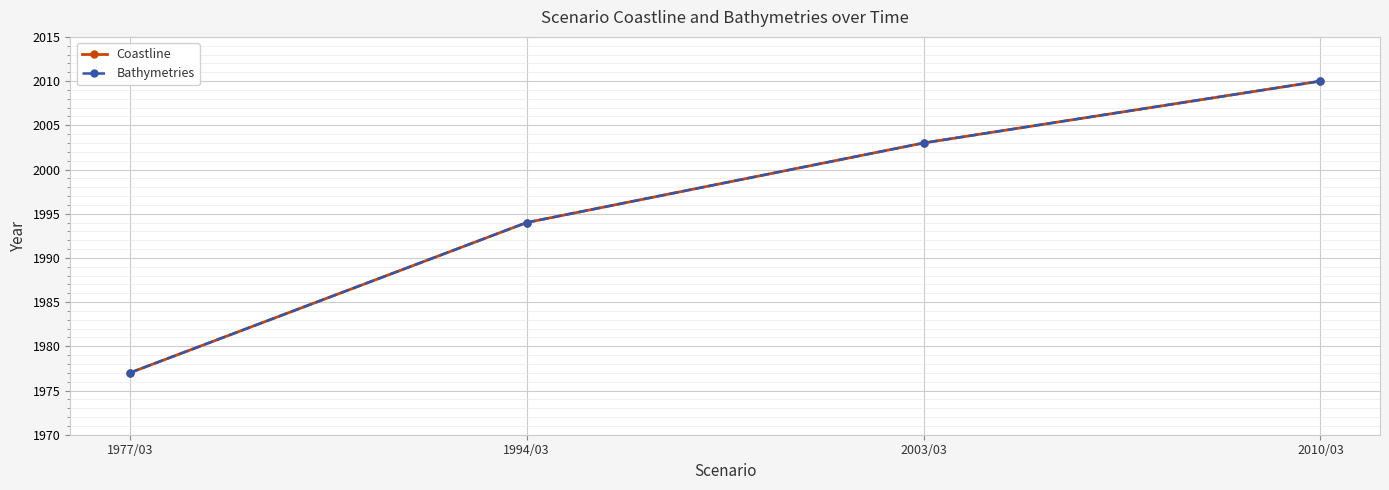

What is the difference between the second highest and second lowest values in the Coastline series?

9